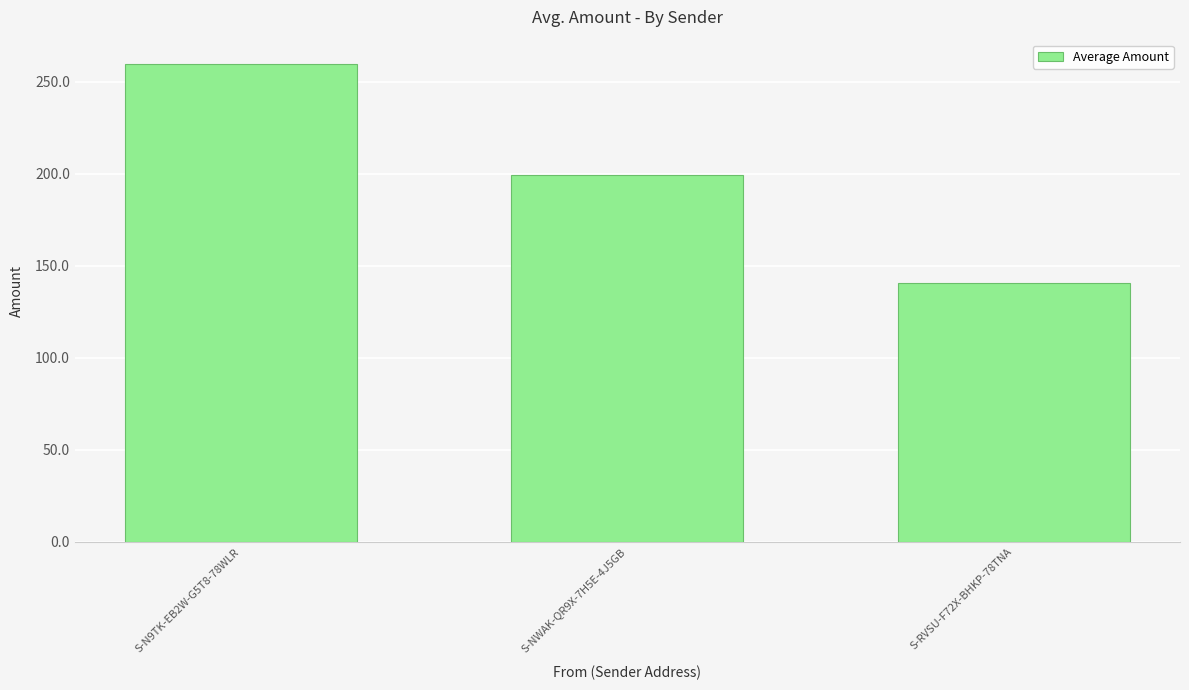

At which category does the chart reach its peak across all series?

S-N9TK-EB2W-G5T8-78WLR